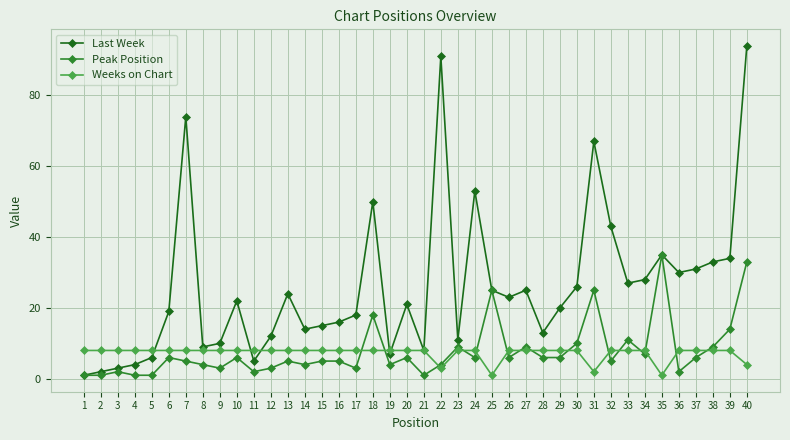

The value of Last Week at 24 is 53. True or false?

True